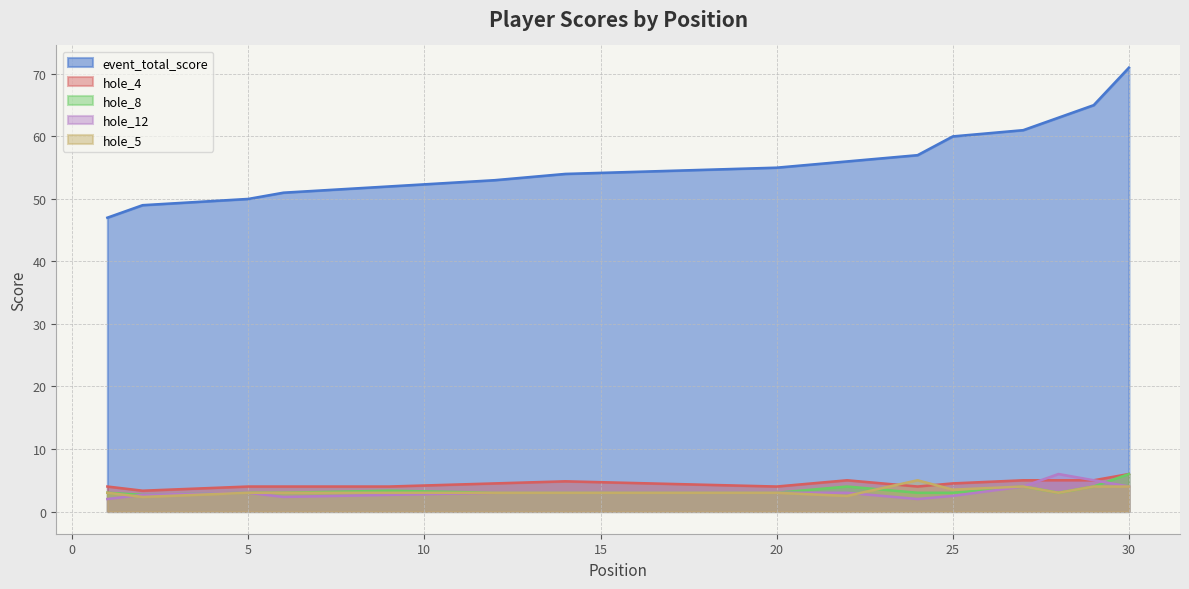

At which category does hole_8 reach its first local valley?

2